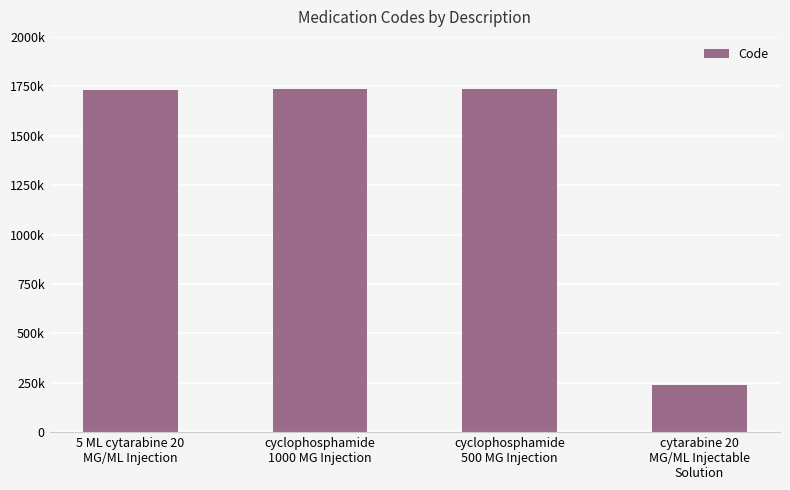

What is the greatest value displayed?

1734919